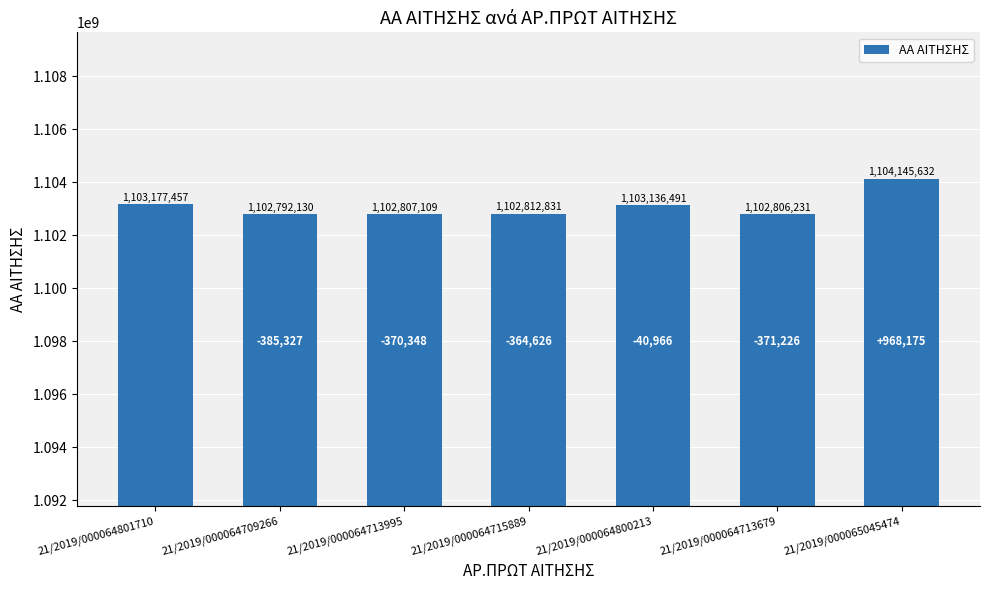

Are the bars horizontal?

No